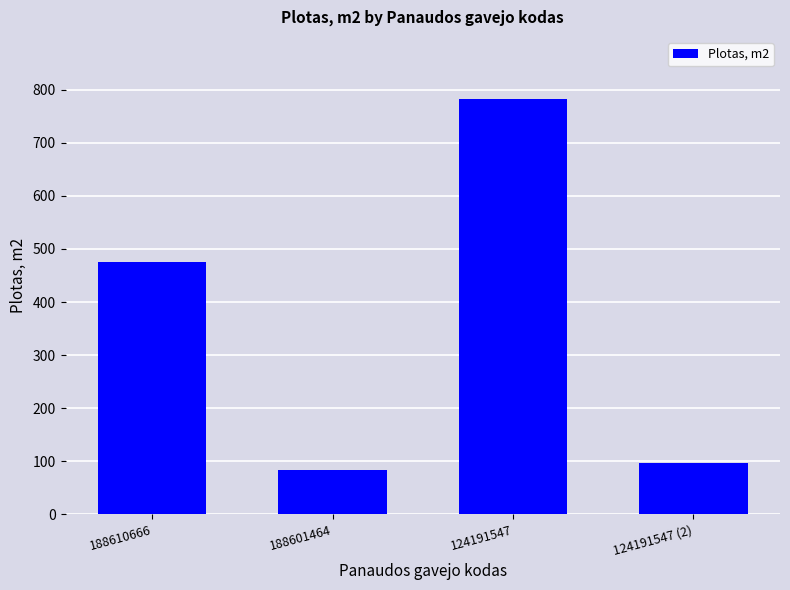

What is the average value?

359.3